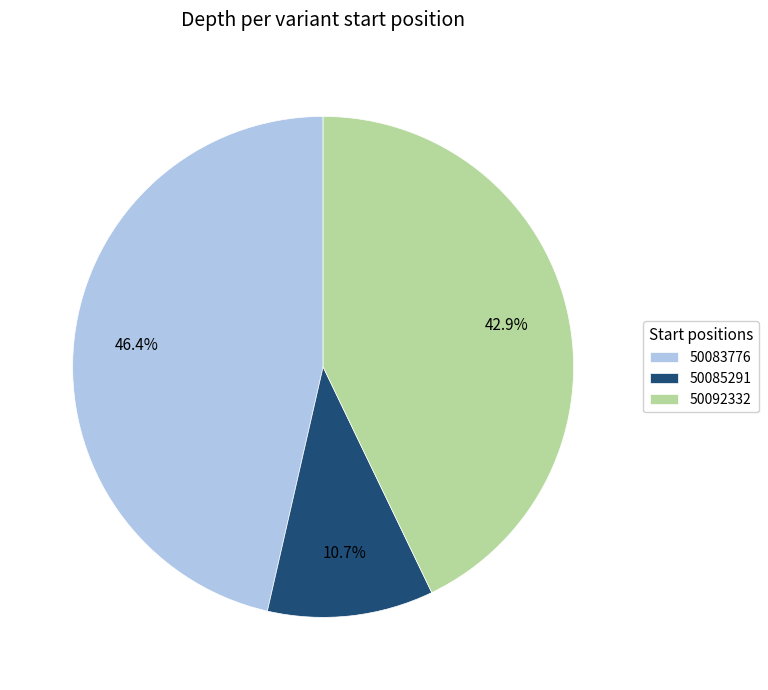

To the nearest percent, what is the average slice percentage?

33%